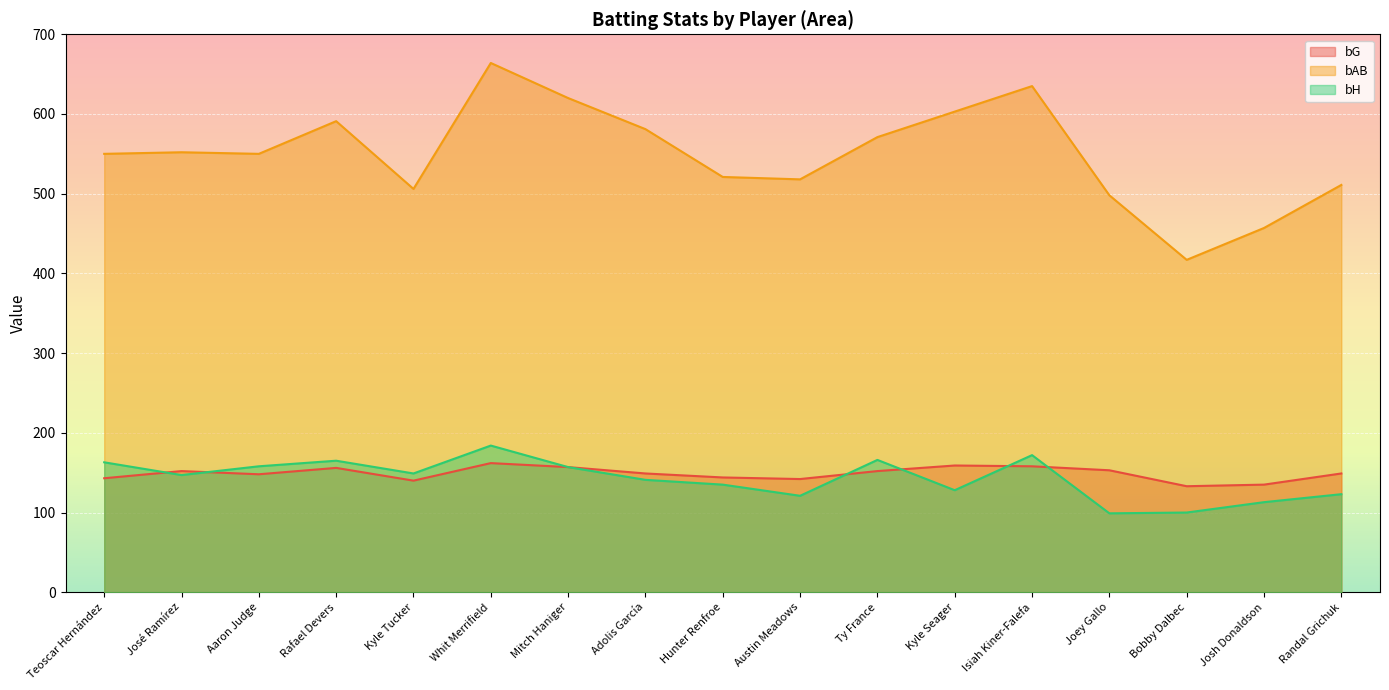

What is the label of the 3rd point from the left?

Aaron Judge